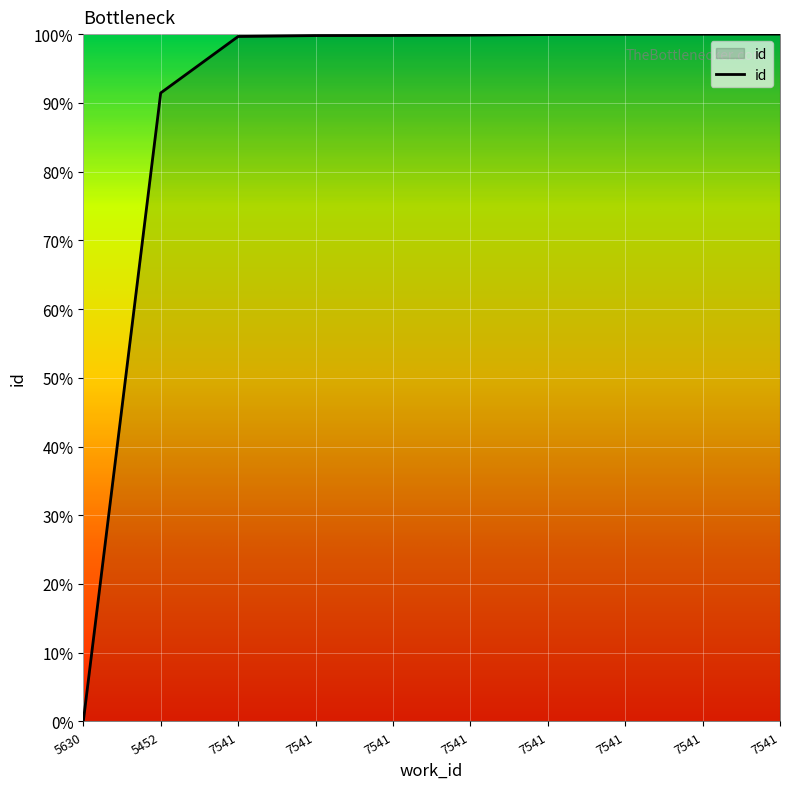

Reading left to right, list all the values displayed in this chart.

5630=0.0	5452=91.4	7541=99.7	7541=99.8	7541=99.8	7541=99.8	7541=99.9	7541=100.0	7541=100.0	7541=100.0